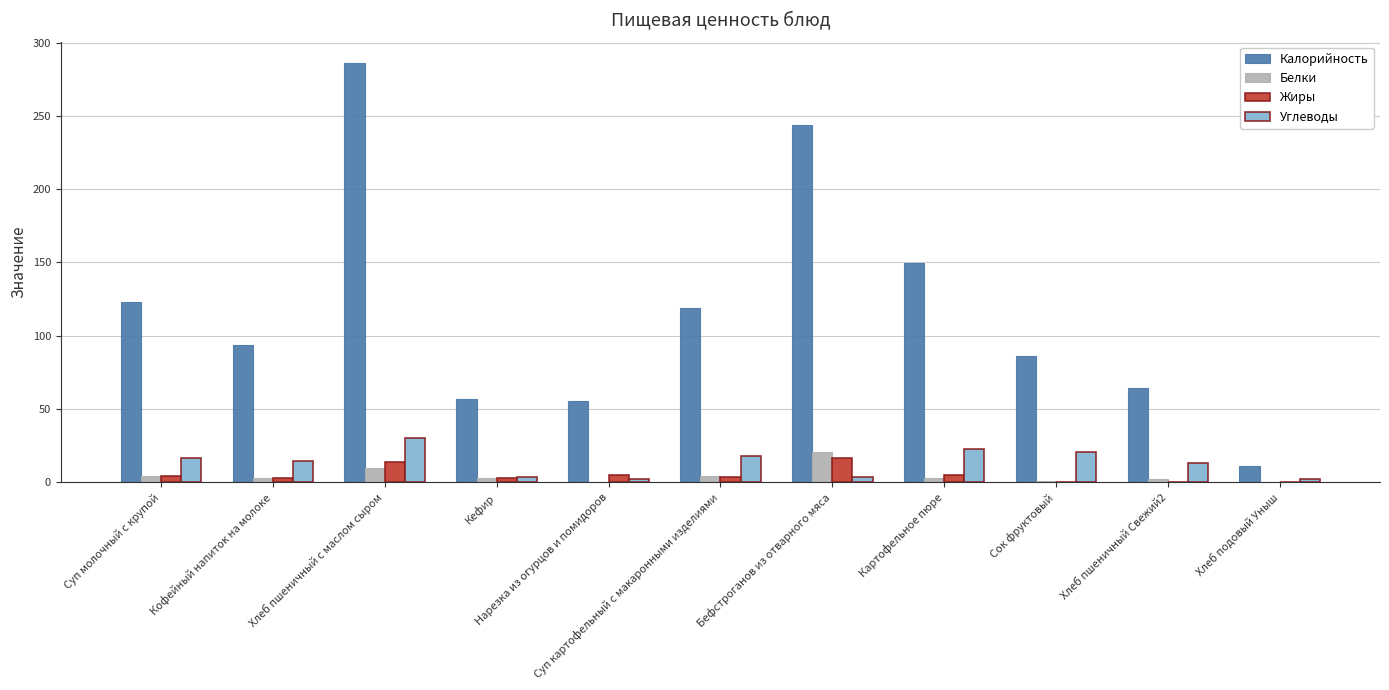

What is the sum of all Белки values?

52.5